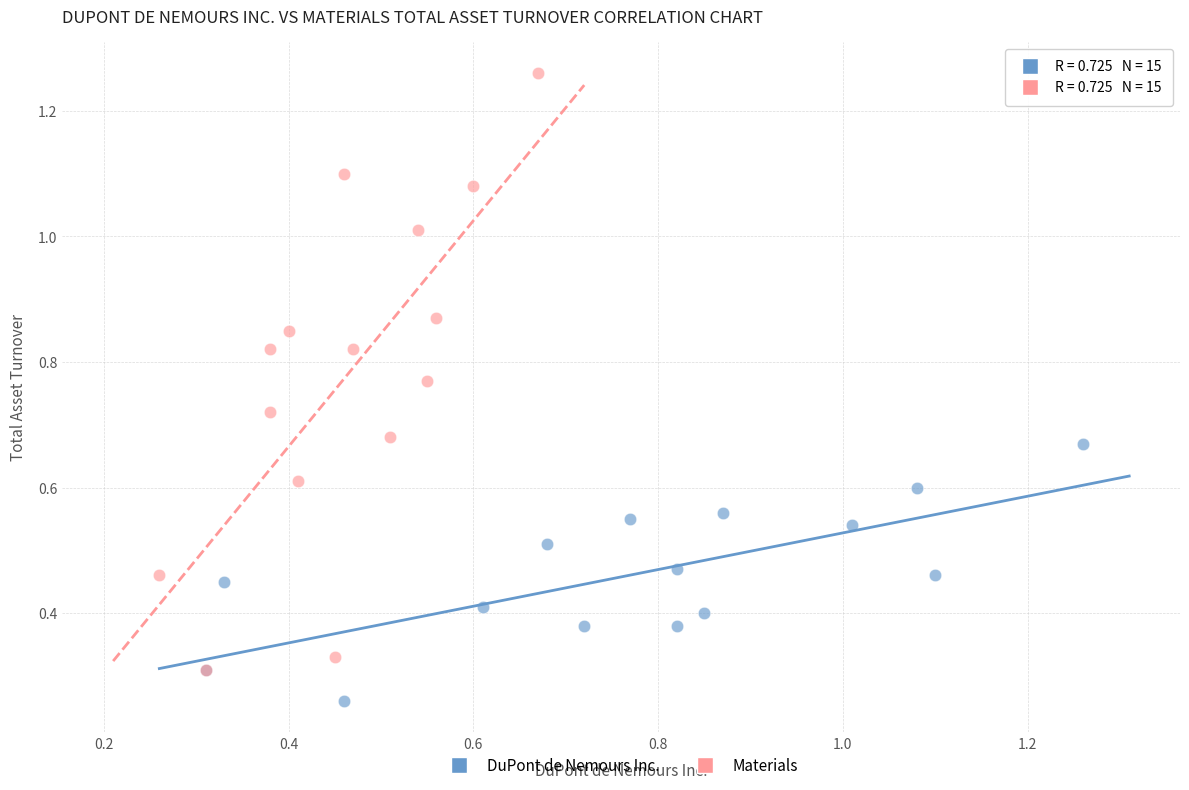

Which series contains the highest Y value?

Materials